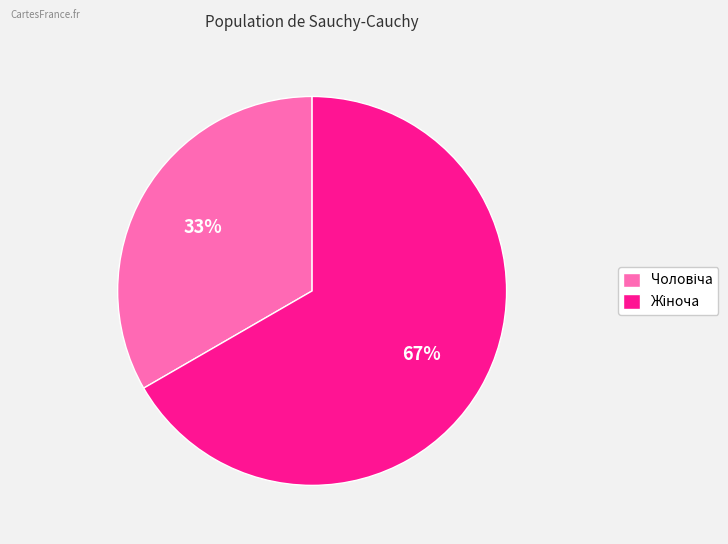

Does any single category account for the majority?

Yes